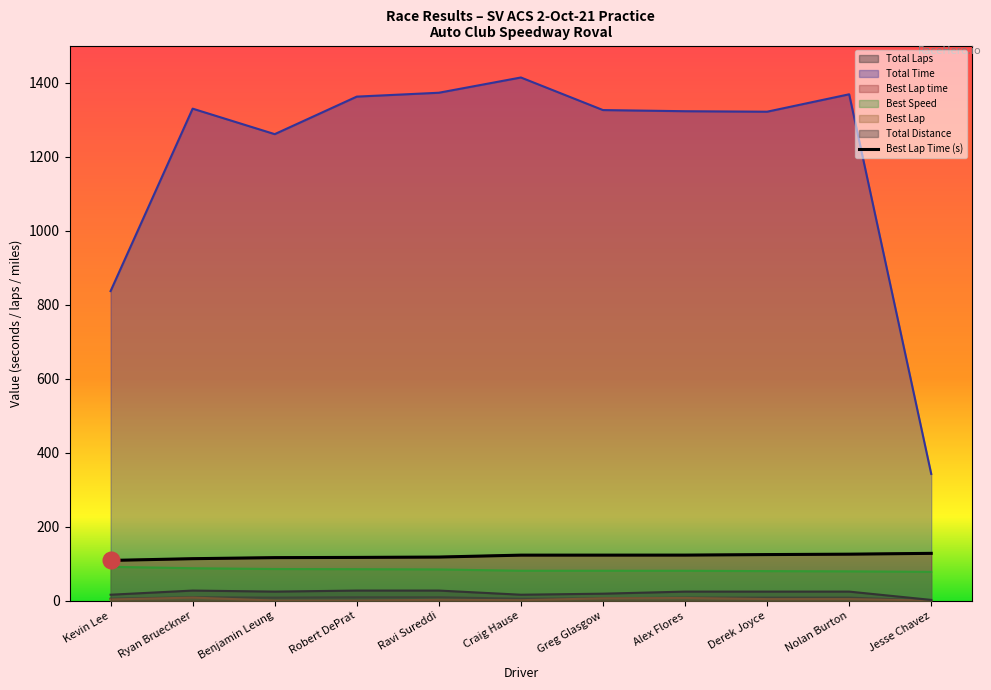

What is the label of the 6th point from the right?

Craig Hause